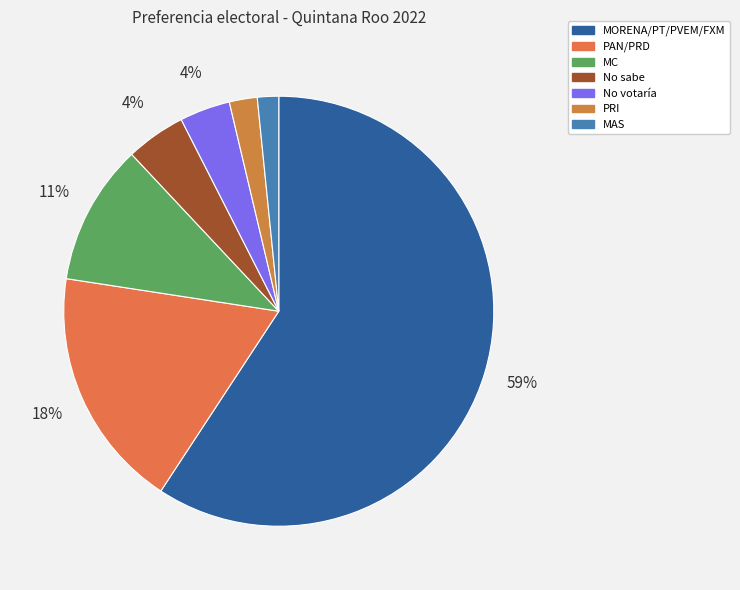

What is the total percentage of PAN/PRD and PRI?

20.3%